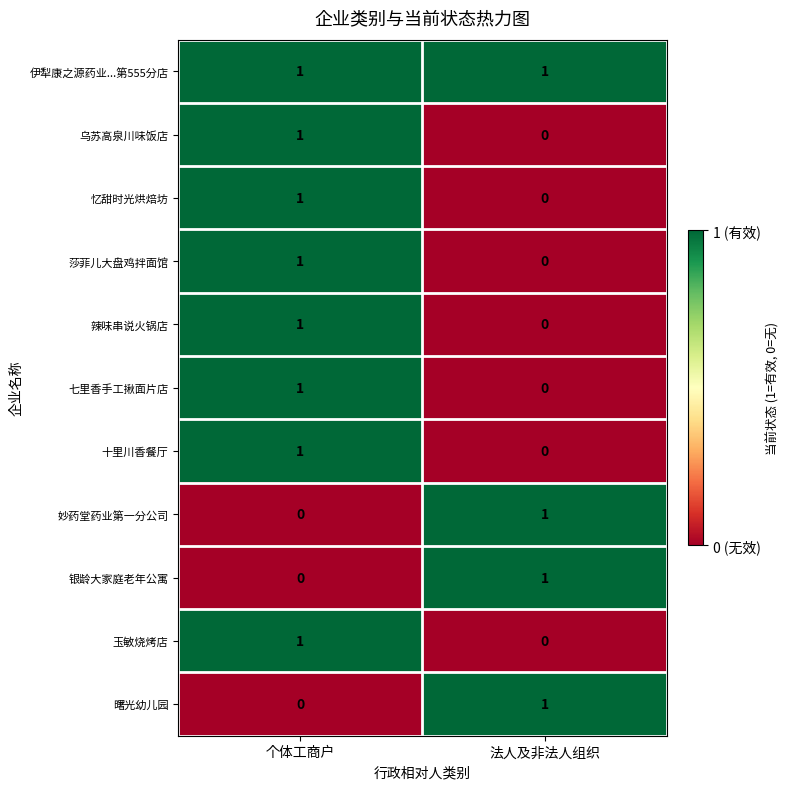

What is the maximum value shown in the chart?

1